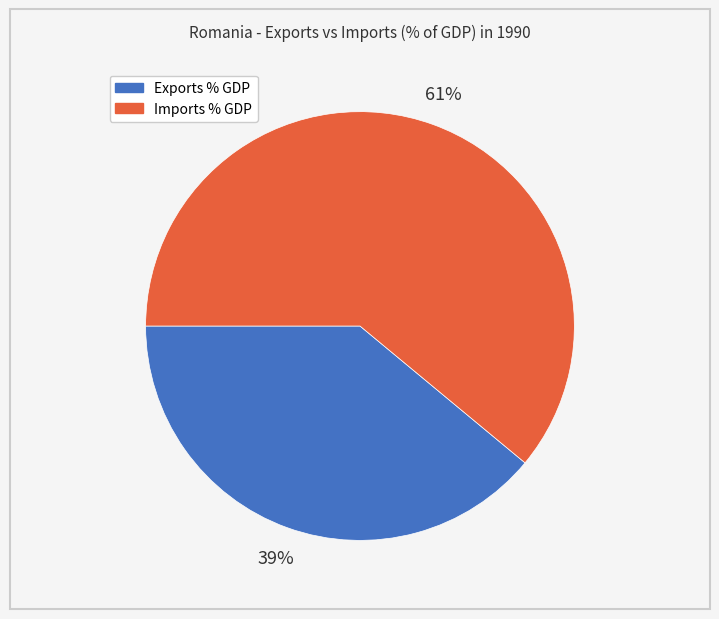

To the nearest percent, what is the average slice percentage?

50%